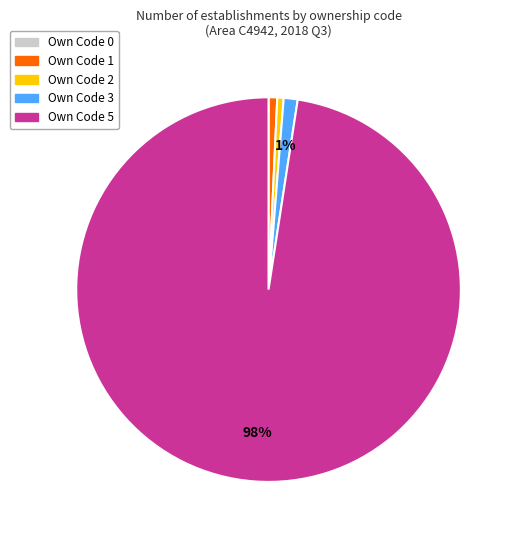

Is there a majority slice in this chart?

Yes